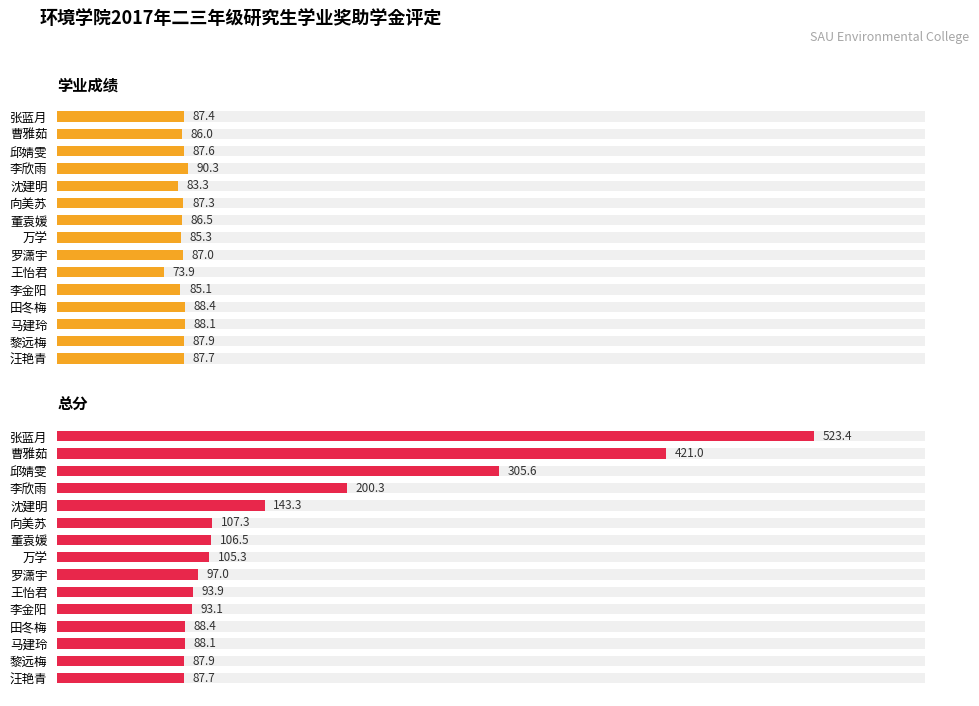

Rank the series at 马建玲 from lowest to highest value.

学业成绩, 总分